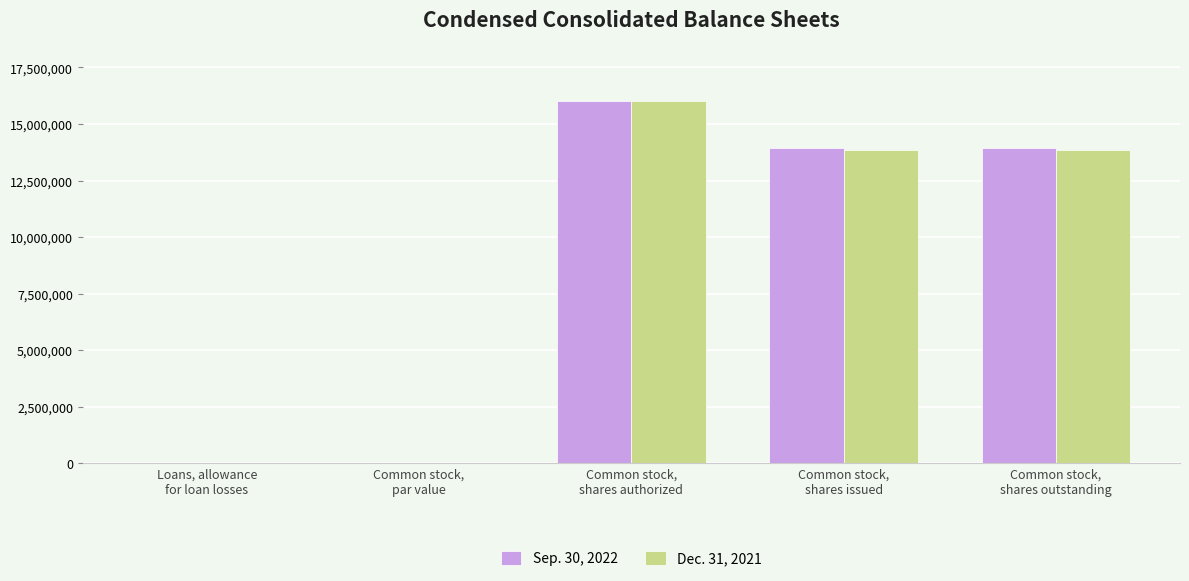

Which category has the highest value across all series?

Common stock,
shares authorized